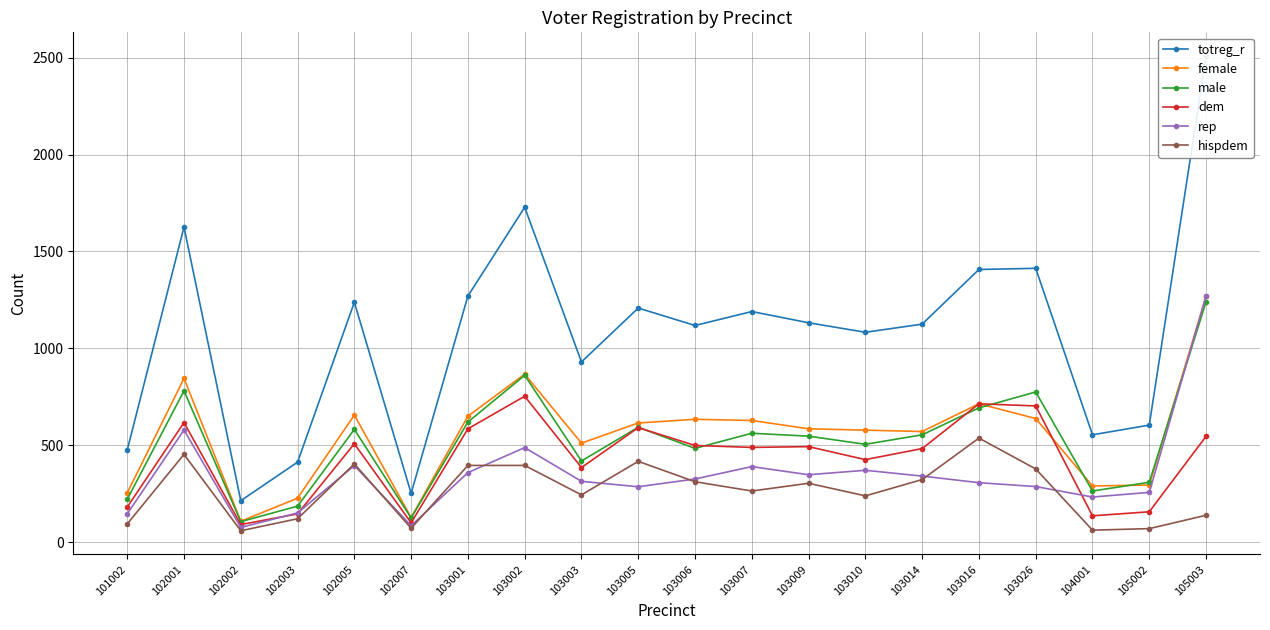

Which series ends up on top after the final intersection of hispdem and rep?

rep